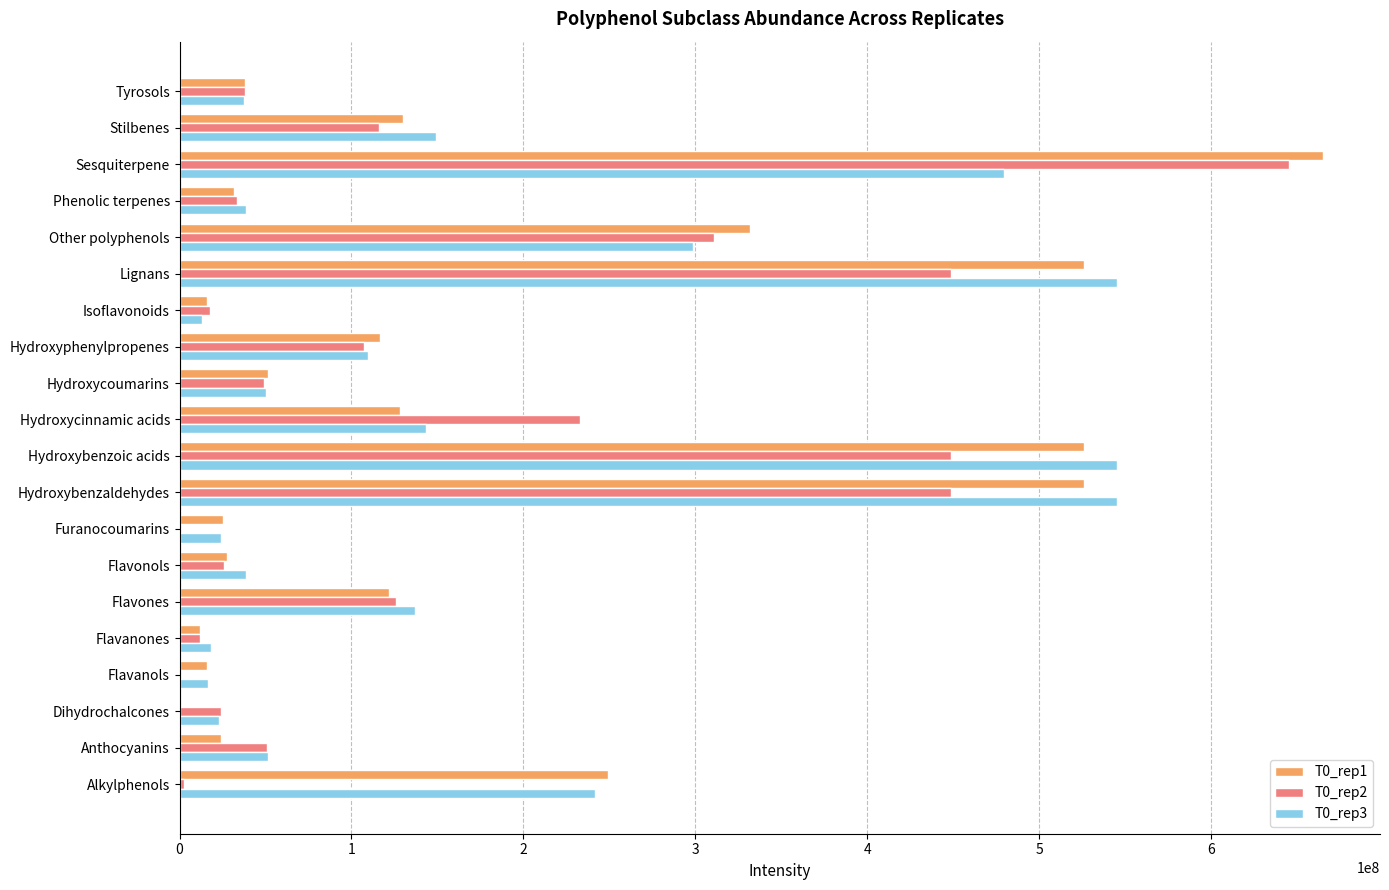

What is the total value across all series at Hydroxycinnamic acids?

504075472.0